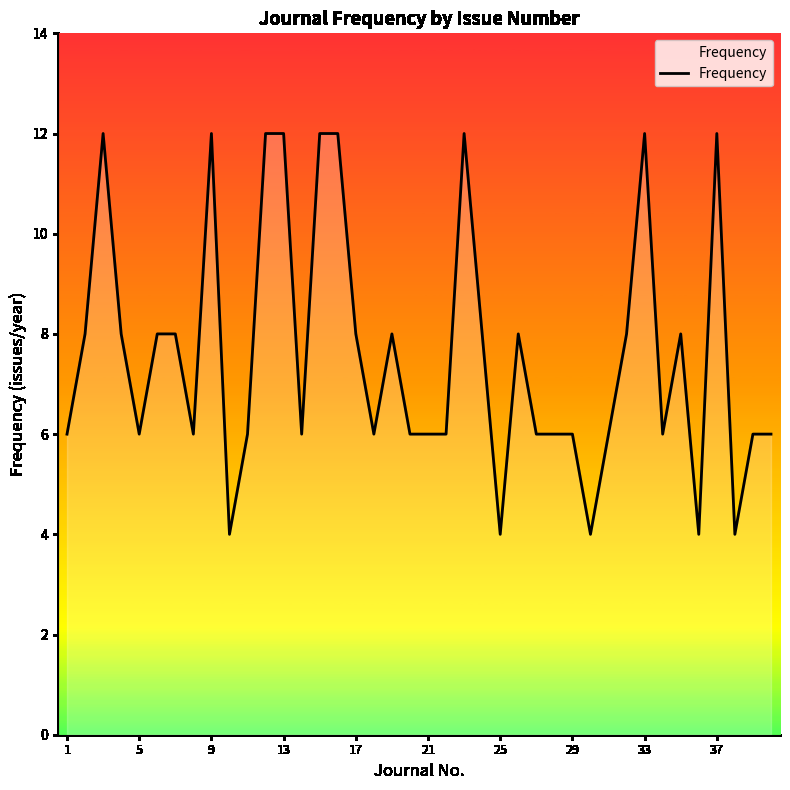

What is the difference between the maximum and minimum values?

8